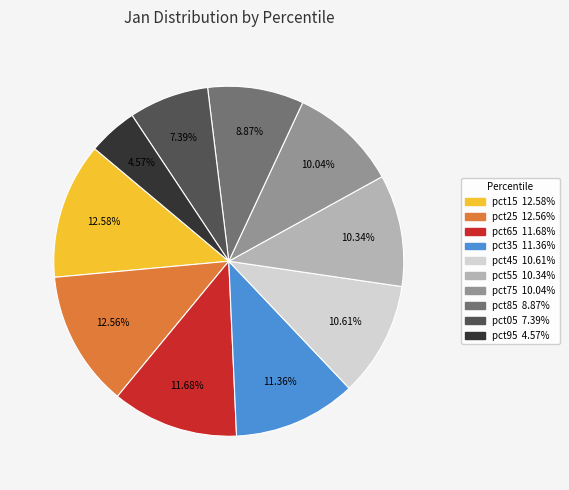

Is there any slice that represents more than half of the pie?

No